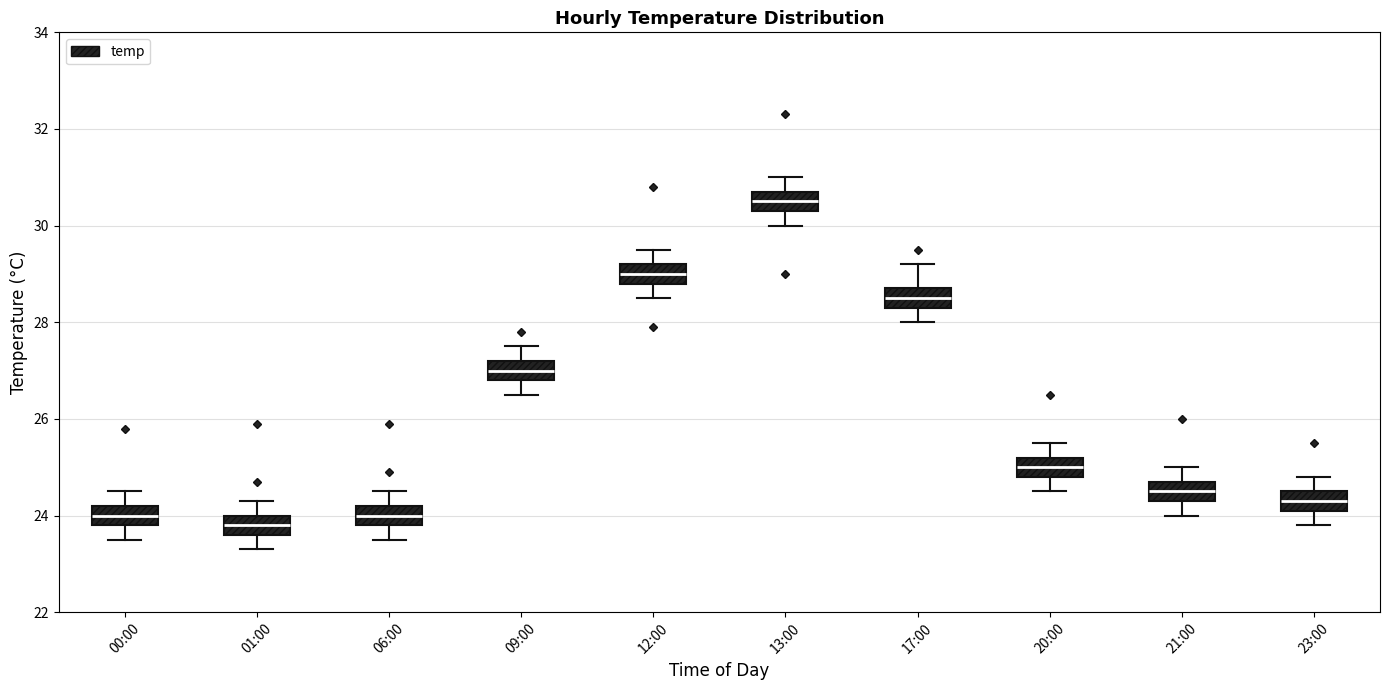

Reading left to right, read every box against the y-axis: the position of its median line, the range the box covers, and the ends of its whiskers. The values are not printed on the chart, so give them approximately, as read against the axis.

00:00: median 24.0, box 23.8 to 24.2, whiskers 23.6 to 24.6
01:00: median 23.8, box 23.6 to 24.0, whiskers 23.4 to 24.4
06:00: median 24.0, box 23.8 to 24.2, whiskers 23.6 to 24.6
09:00: median 27.0, box 26.8 to 27.2, whiskers 26.6 to 27.6
12:00: median 29.0, box 28.8 to 29.2, whiskers 28.6 to 29.6
13:00: median 30.6, box 30.4 to 30.8, whiskers 30.0 to 31.0
17:00: median 28.6, box 28.4 to 28.8, whiskers 28.0 to 29.2
20:00: median 25.0, box 24.8 to 25.2, whiskers 24.6 to 25.6
21:00: median 24.6, box 24.4 to 24.8, whiskers 24.0 to 25.0
23:00: median 24.4, box 24.2 to 24.6, whiskers 23.8 to 24.8